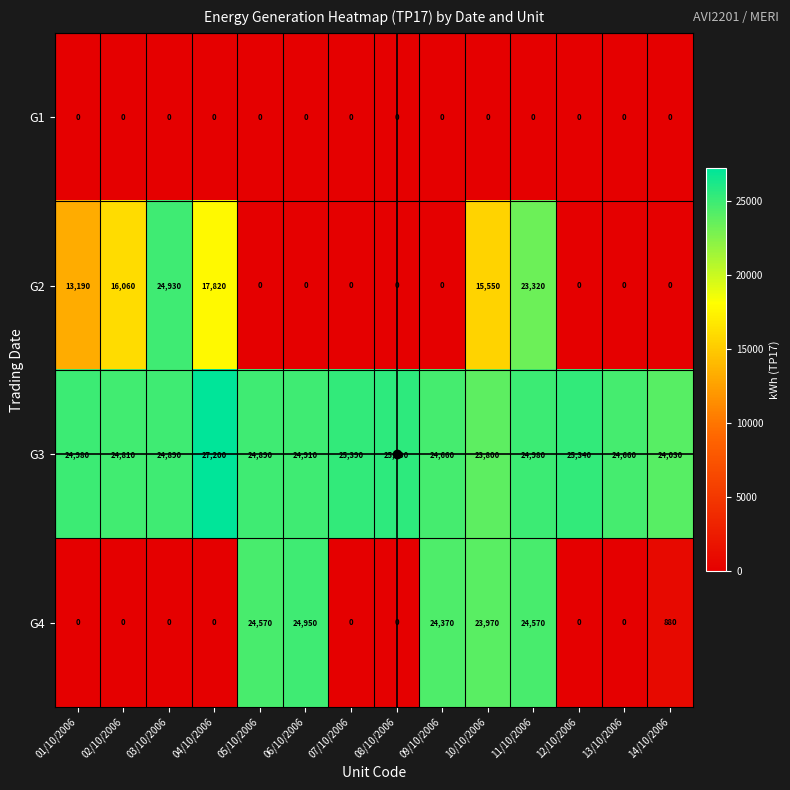

Which series has the largest total across all categories?

G3